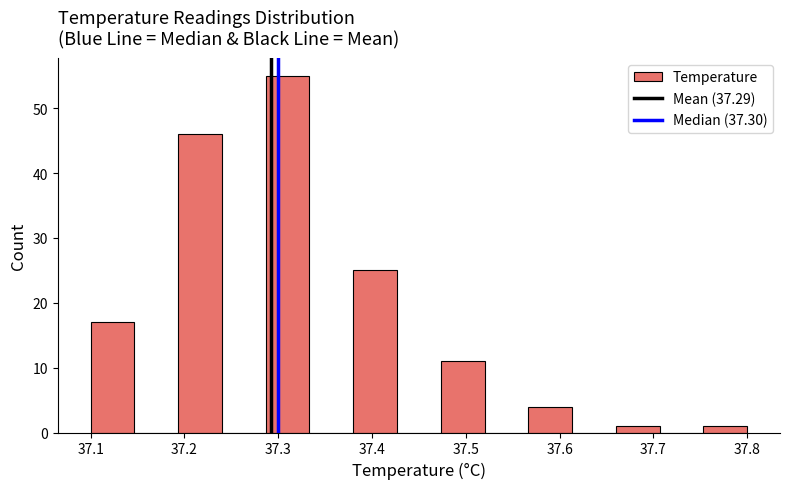

Reading left to right, list every bar in this chart as the range it spans on the x-axis followed by its height. Neither the bar edges nor the heights are printed on the chart, so give them approximately, as read against the axes.

37.10 to 37.15: 17
37.15 to 37.19: 0
37.19 to 37.24: 46
37.24 to 37.29: 0
37.29 to 37.33: 55
37.33 to 37.38: 0
37.38 to 37.43: 25
37.43 to 37.47: 0
37.47 to 37.52: 11
37.52 to 37.57: 0
37.57 to 37.61: 4
37.61 to 37.66: 0
37.66 to 37.71: 1
37.71 to 37.75: 0
37.75 to 37.80: 1